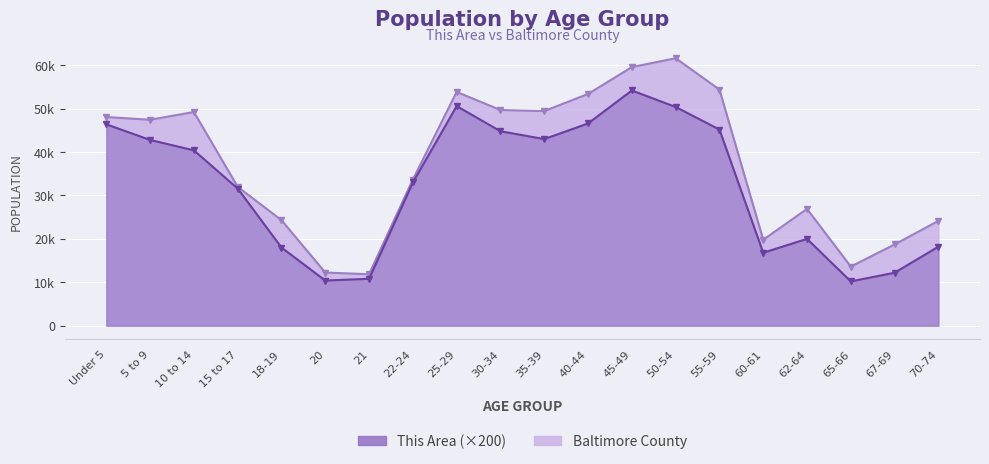

Read the This Area value at 10 to 14.

40400